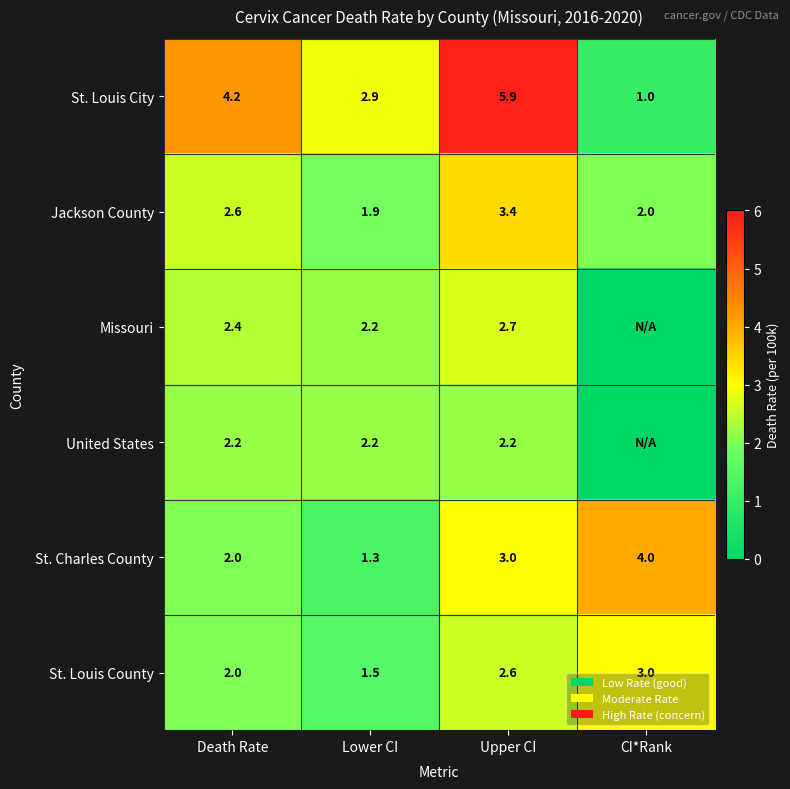

At which label does St. Charles County reach its peak?

CI*Rank